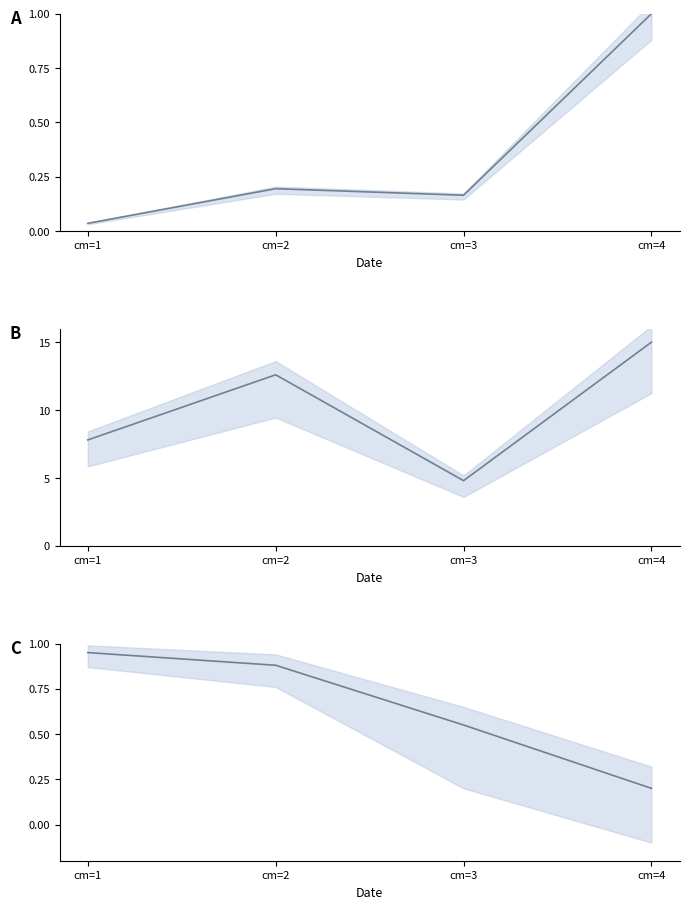

The produit_vtgr (norm) series shows 0.2 at cm=2. True or false?

True